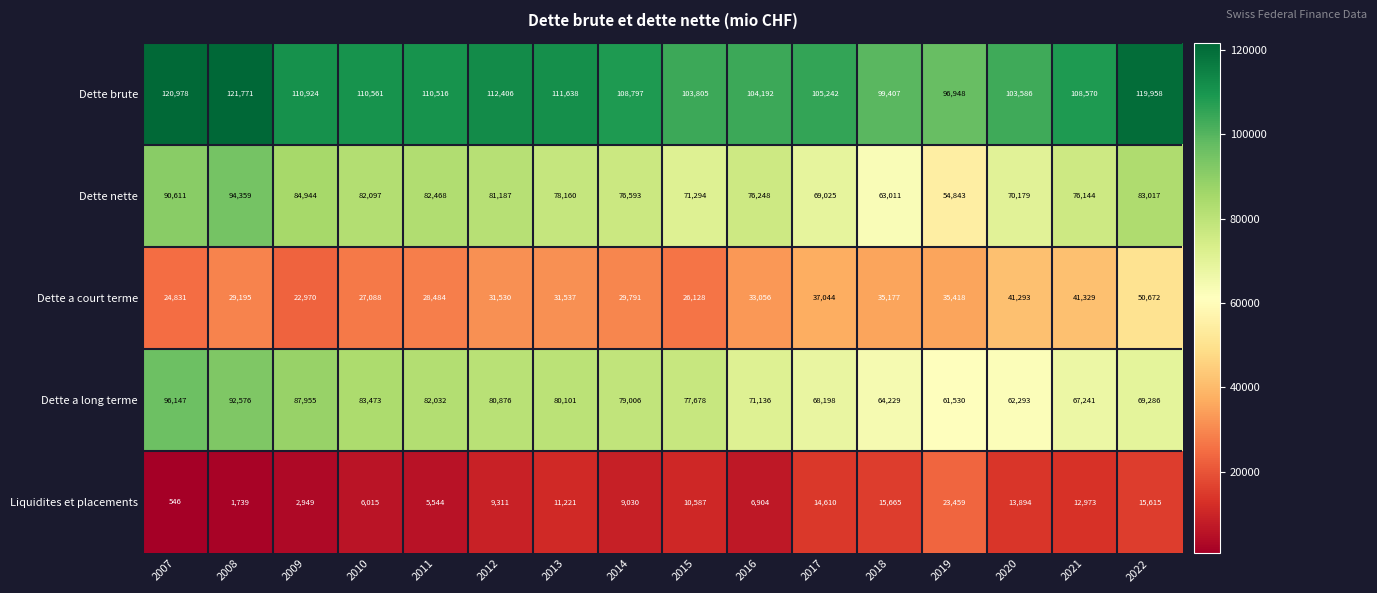

Is the value of Dette a long terme at 2010 greater than the value of Dette nette at 2022?

Yes